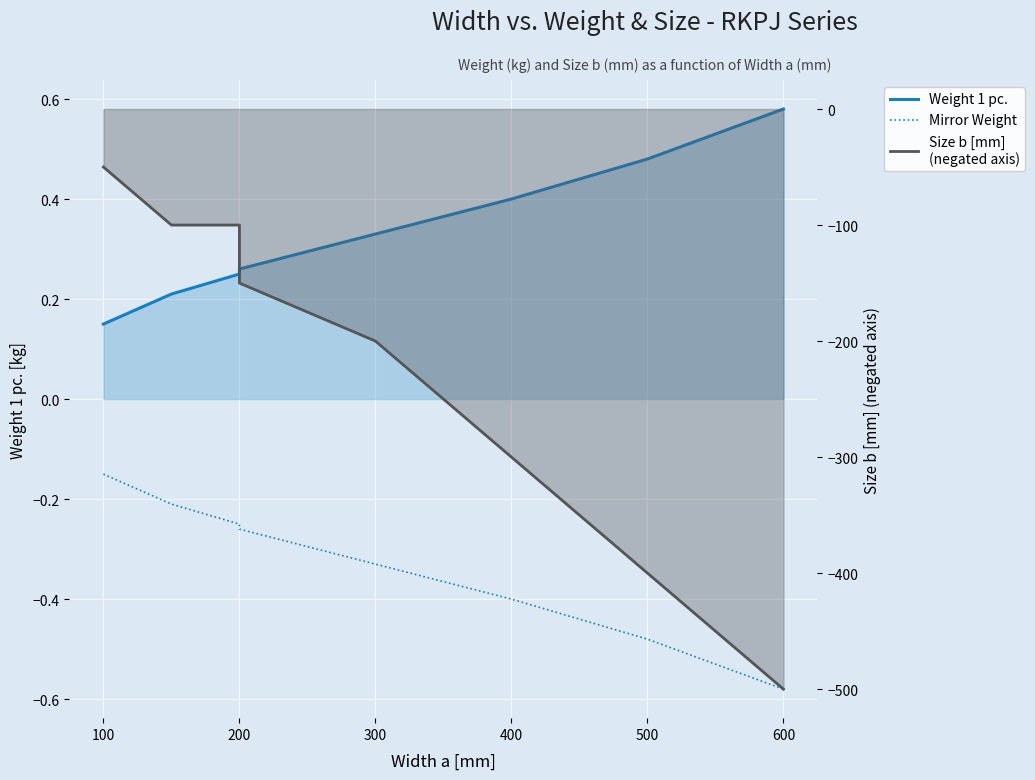

What are all the series names shown in the legend?

Weight 1 pc., Mirror Weight, Size b [mm] (neg)